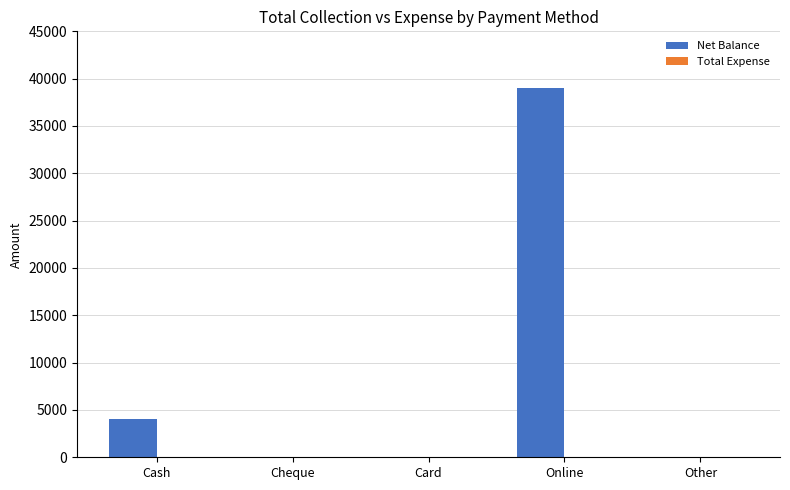

Which label corresponds to the largest value in the chart?

Online